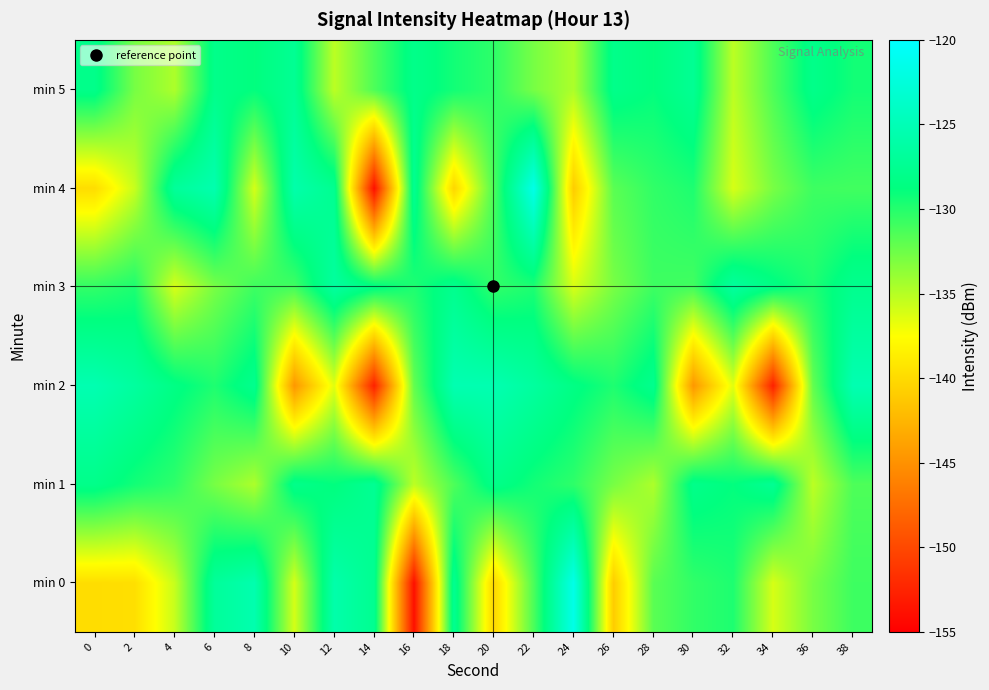

List the series in order of their peak value, highest first.

min 0, min 4, min 2, min 3, min 1, min 5